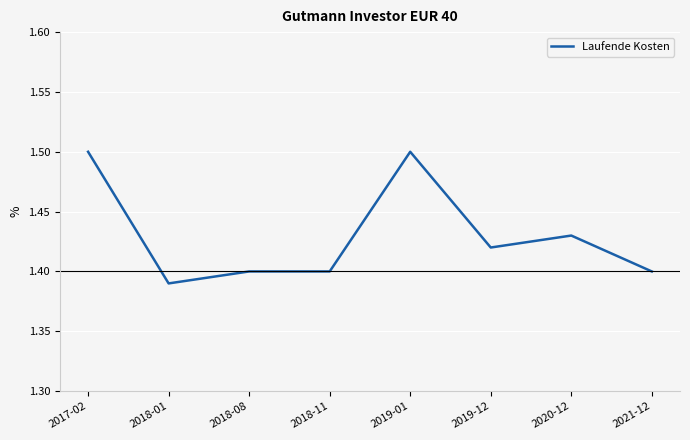

What is the maximum value shown in the chart?

1.5